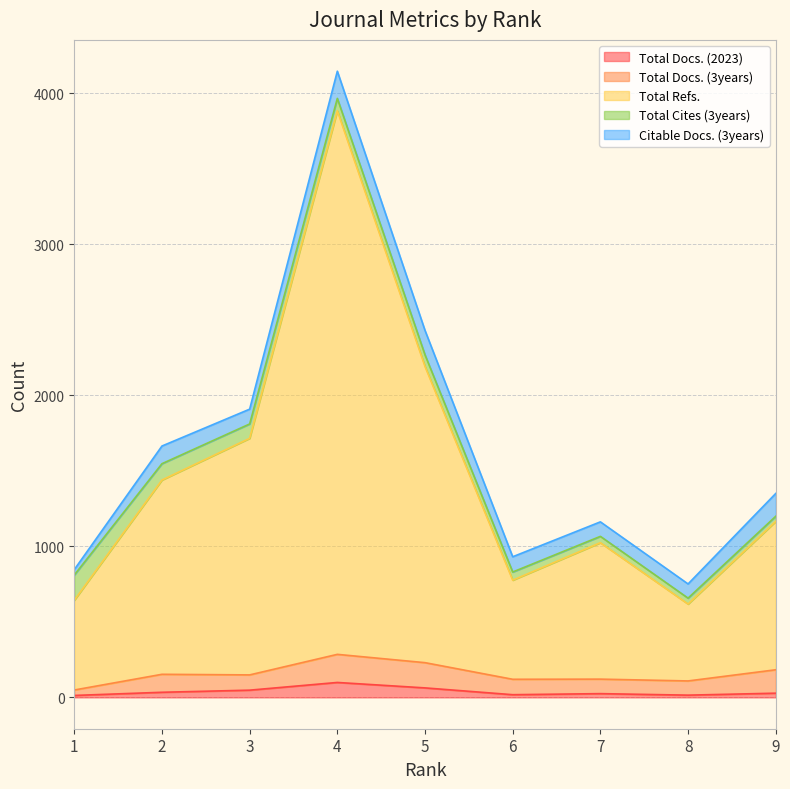

Which series has the largest range (max minus min)?

Total Refs.